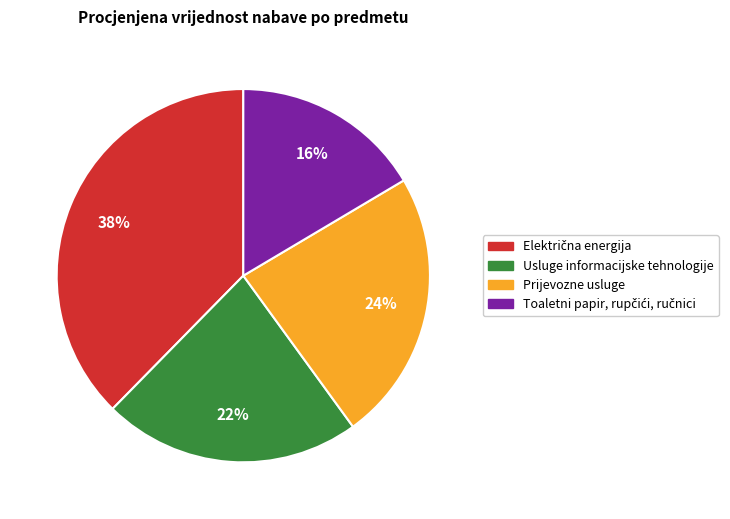

The Usluge informacijske tehnologije slice represents 22% of the pie. True or false?

True